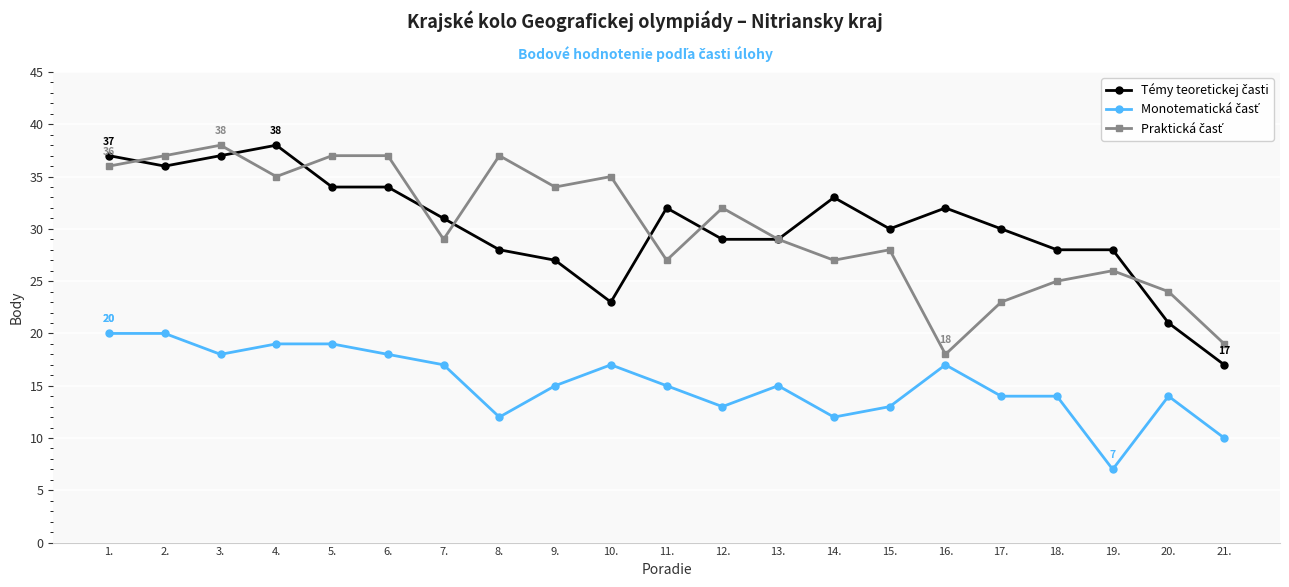

Which label corresponds to the smallest value in the chart?

19.